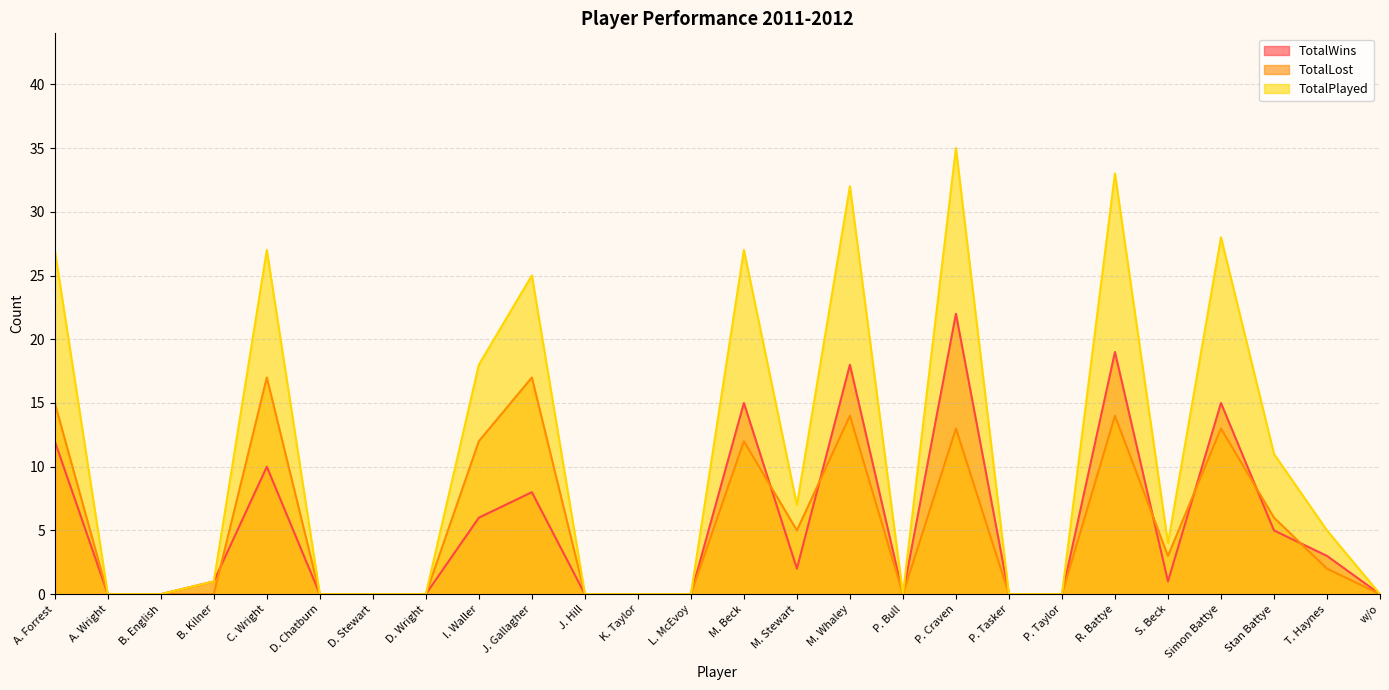

What are all the series names shown in the legend?

TotalWins, TotalLost, TotalPlayed